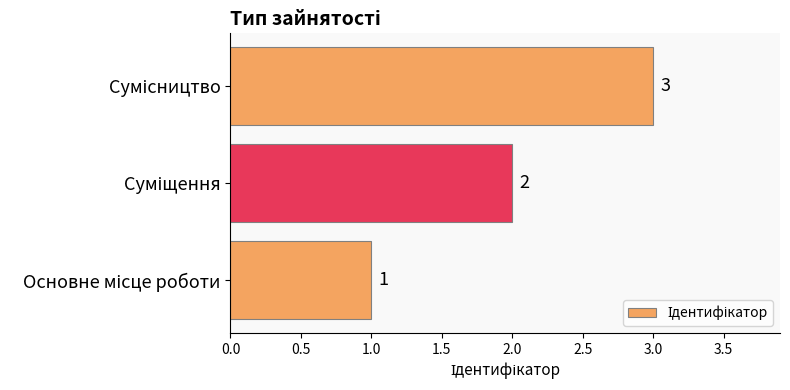

How many values are between 1 and 3?

3